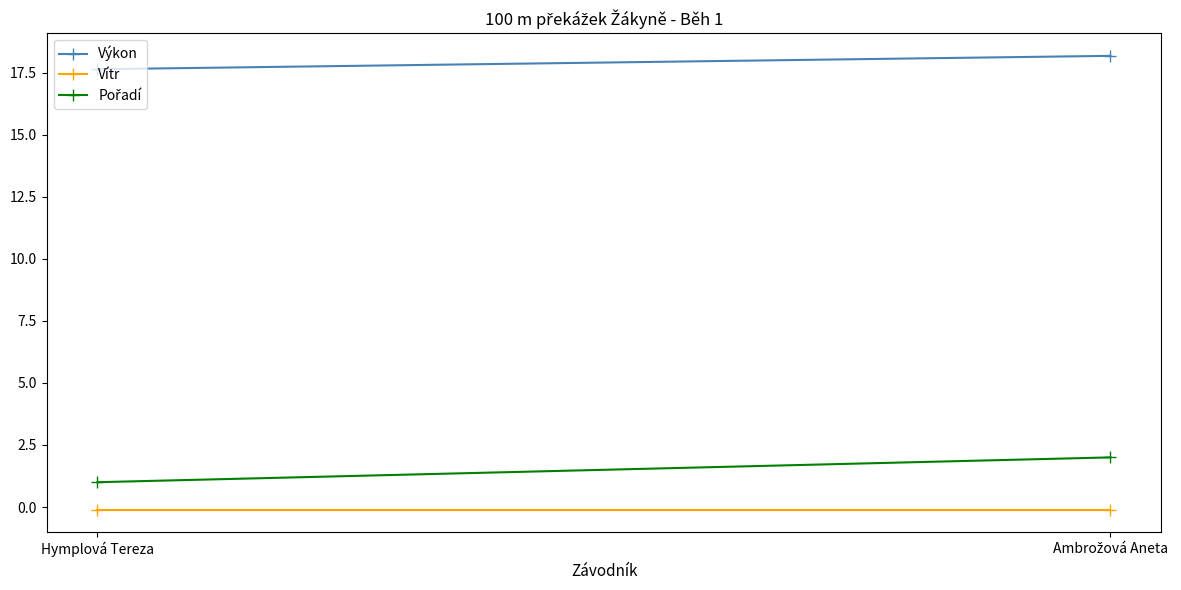

What is the maximum value shown in the chart?

18.2